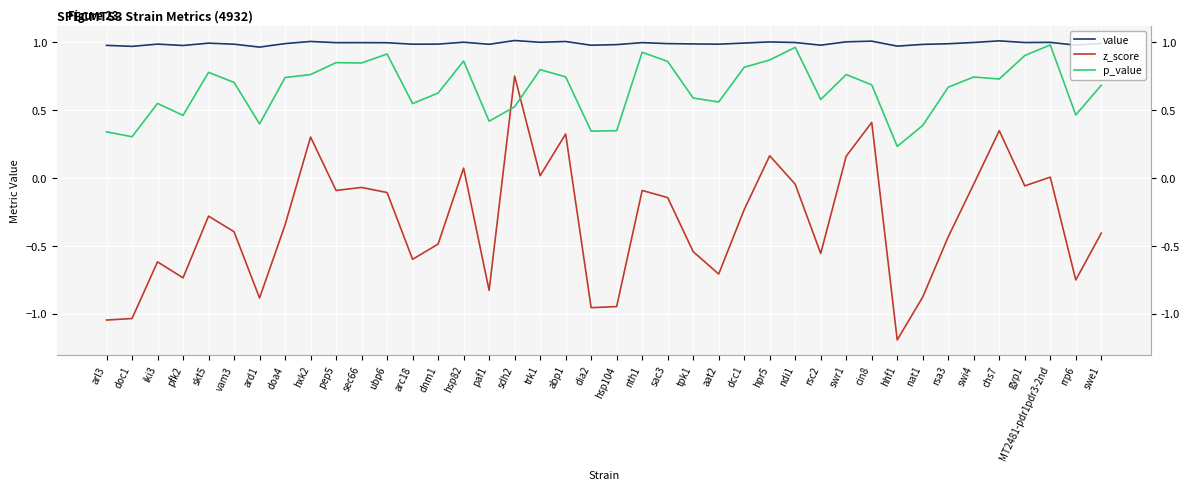

Reading left to right, list all the values displayed in this chart.

value: arl3=1.0	doc1=1.0	iki3=1.0	pfk2=1.0	skt5=1.0	vam3=1.0	ard1=1.0	doa4=1.0	hxk2=1.0	pep5=1.0	sec66=1.0	ubp6=1.0	arc18=1.0	dnm1=1.0	hsp82=1.0	paf1=1.0	sdh2=1.0	trk1=1.0	abp1=1.0	dia2=1.0	hsp104=1.0	nth1=1.0	sac3=1.0	tpk1=1.0	aat2=1.0	dcc1=1.0	hpr5=1.0	ndi1=1.0	rsc2=1.0	swr1=1.0	cin8=1.0	hhf1=1.0	nat1=1.0	rsa3=1.0	swi4=1.0	chs7=1.0	gyp1=1.0	MT2481-pdr1pdr3-2nd=1.0	rrp6=1.0	swe1=1.0
z_score: arl3=-1.0	doc1=-1.0	iki3=-0.6	pfk2=-0.7	skt5=-0.3	vam3=-0.4	ard1=-0.9	doa4=-0.3	hxk2=0.3	pep5=-0.1	sec66=-0.1	ubp6=-0.1	arc18=-0.6	dnm1=-0.5	hsp82=0.1	paf1=-0.8	sdh2=0.8	trk1=0.0	abp1=0.3	dia2=-1.0	hsp104=-0.9	nth1=-0.1	sac3=-0.1	tpk1=-0.5	aat2=-0.7	dcc1=-0.2	hpr5=0.2	ndi1=-0.0	rsc2=-0.6	swr1=0.2	cin8=0.4	hhf1=-1.2	nat1=-0.9	rsa3=-0.4	swi4=-0.0	chs7=0.3	gyp1=-0.1	MT2481-pdr1pdr3-2nd=0.0	rrp6=-0.8	swe1=-0.4
p_value: arl3=0.3	doc1=0.3	iki3=0.5	pfk2=0.5	skt5=0.8	vam3=0.7	ard1=0.4	doa4=0.7	hxk2=0.8	pep5=0.9	sec66=0.8	ubp6=0.9	arc18=0.5	dnm1=0.6	hsp82=0.9	paf1=0.4	sdh2=0.5	trk1=0.8	abp1=0.7	dia2=0.3	hsp104=0.3	nth1=0.9	sac3=0.9	tpk1=0.6	aat2=0.6	dcc1=0.8	hpr5=0.9	ndi1=1.0	rsc2=0.6	swr1=0.8	cin8=0.7	hhf1=0.2	nat1=0.4	rsa3=0.7	swi4=0.7	chs7=0.7	gyp1=0.9	MT2481-pdr1pdr3-2nd=1.0	rrp6=0.5	swe1=0.7